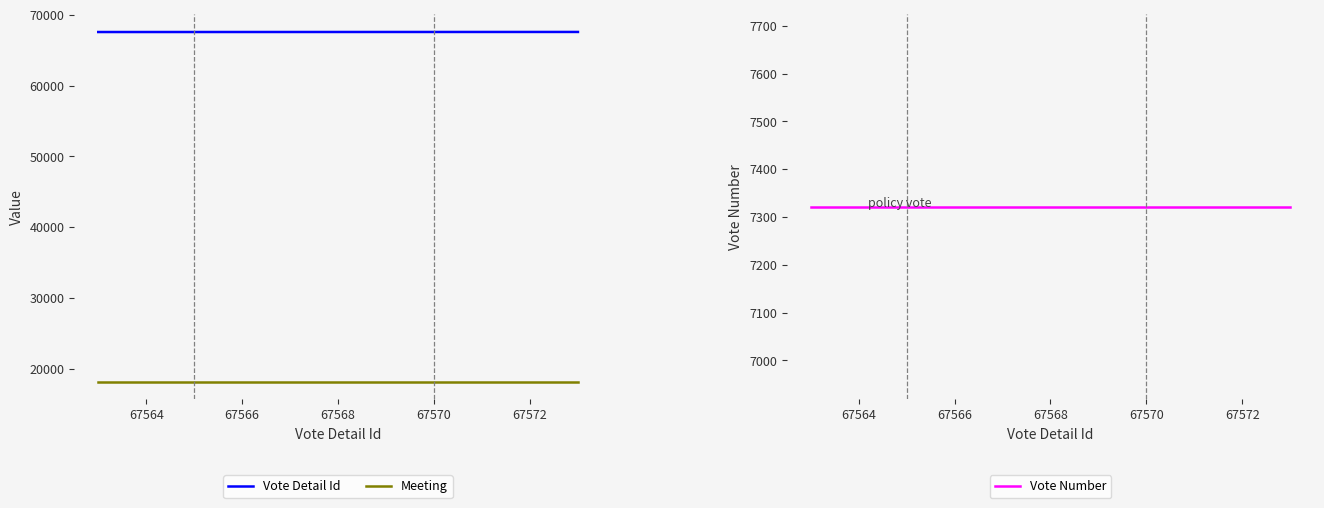

True or false: Meeting and Vote Number cross at least once.

False